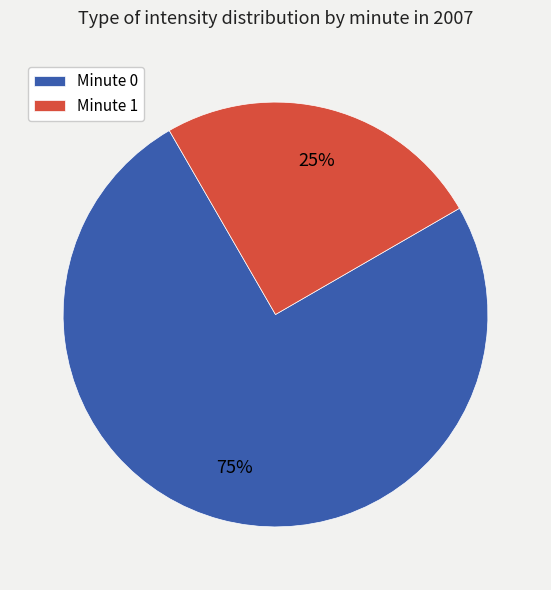

Is it true that Minute 0 is 75% of the pie?

True